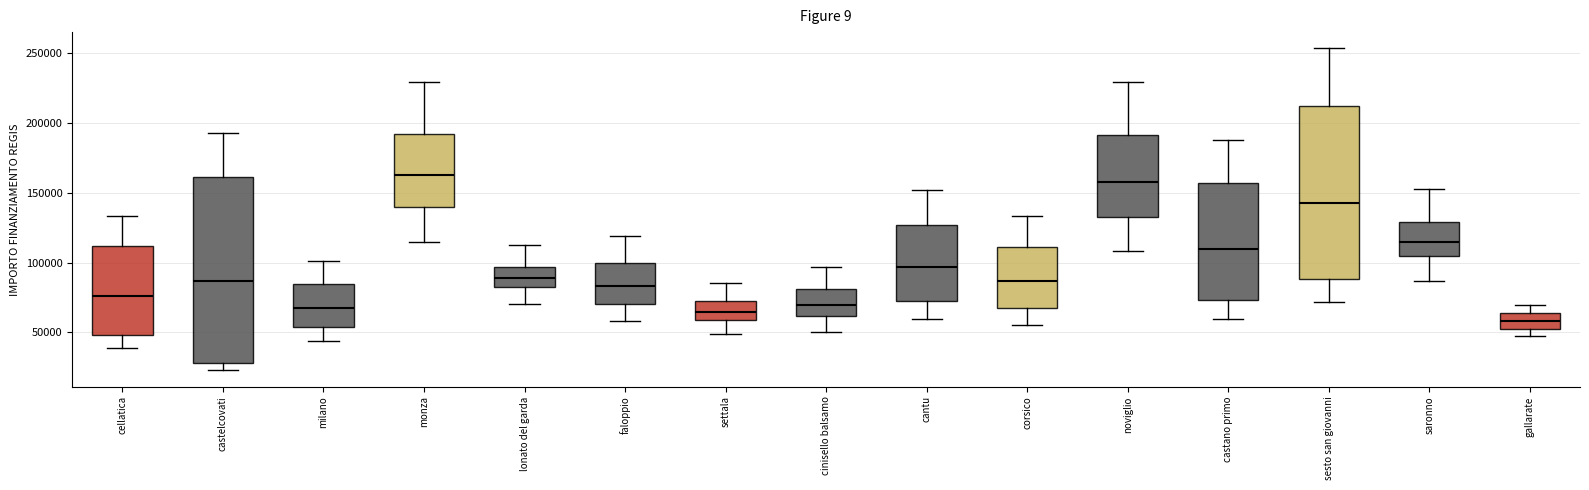

Comparing the boxes themselves (not the whiskers), which one is the tallest?

castelcovati